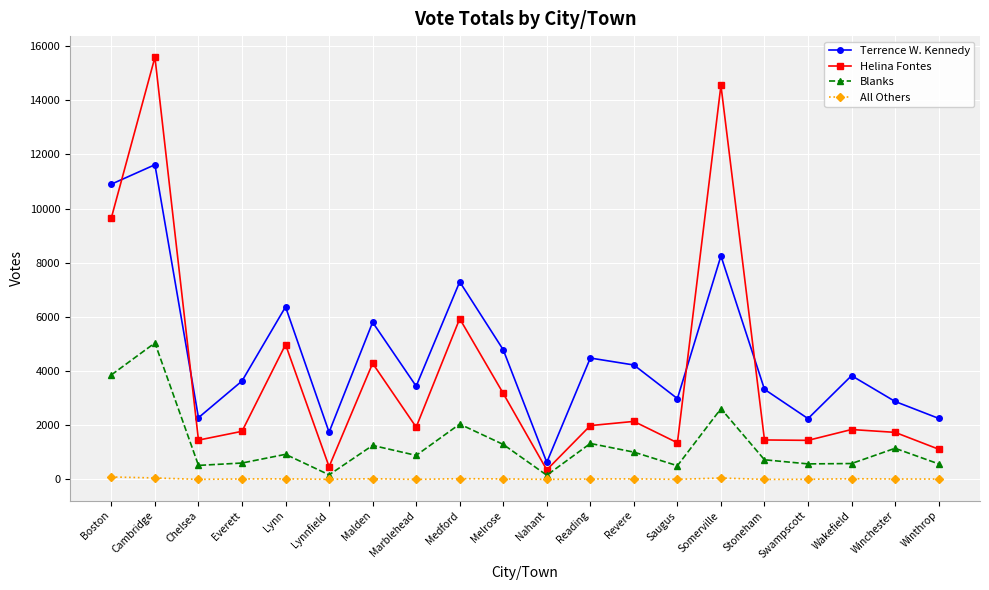

True or false: Helina Fontes has more than 0 interior local peaks.

True